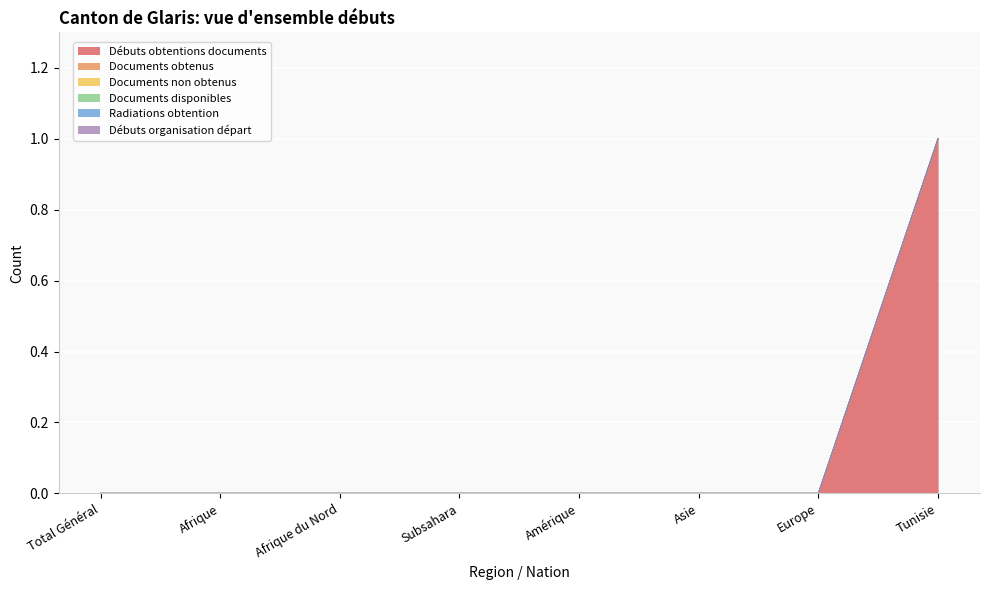

True or false: Documents obtenus has a value of 0 at Tunisie.

True